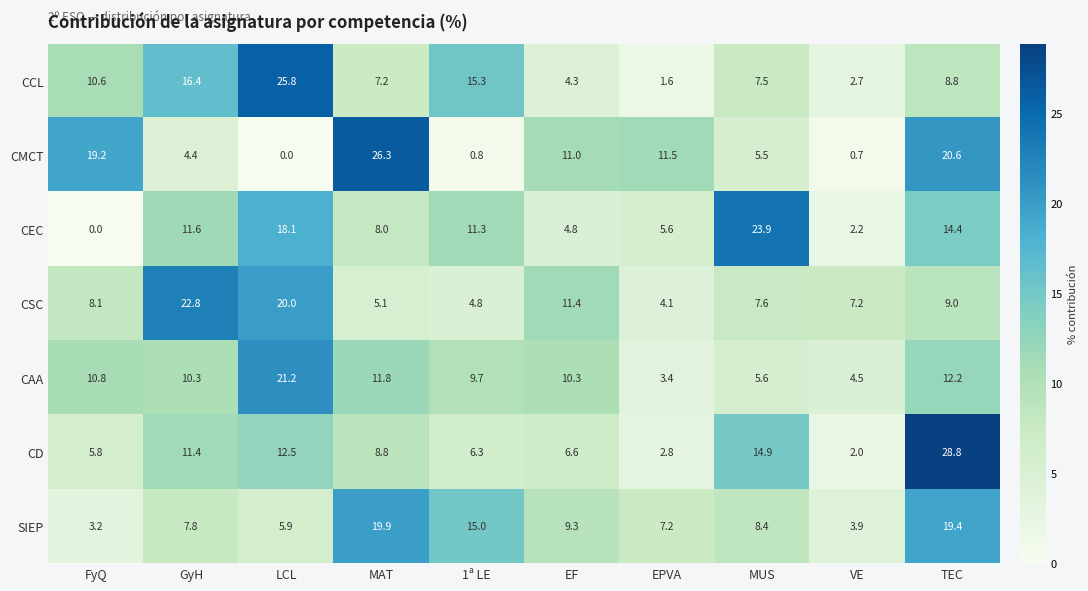

At MAT, list the series in order from smallest to largest.

CSC, CCL, CEC, CD, CAA, SIEP, CMCT